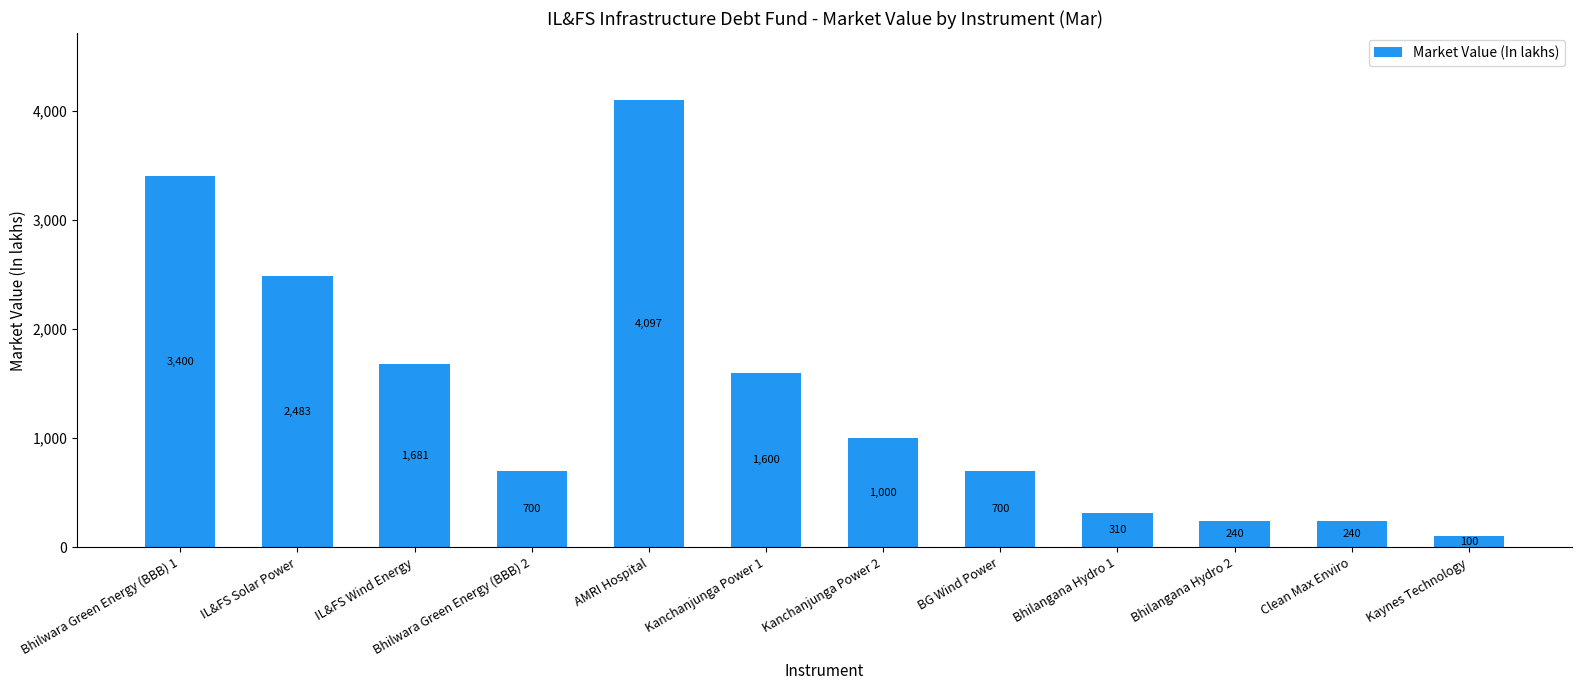

What is the approximate value at Bhilangana Hydro 1?

310.0